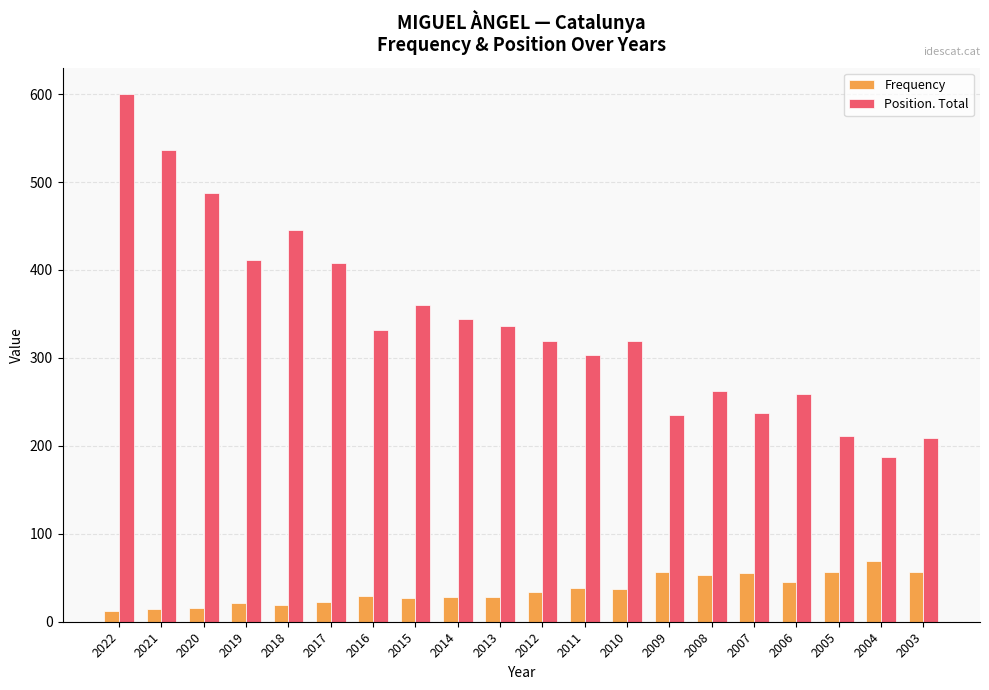

At how many categories does at least one series exceed 548?

1